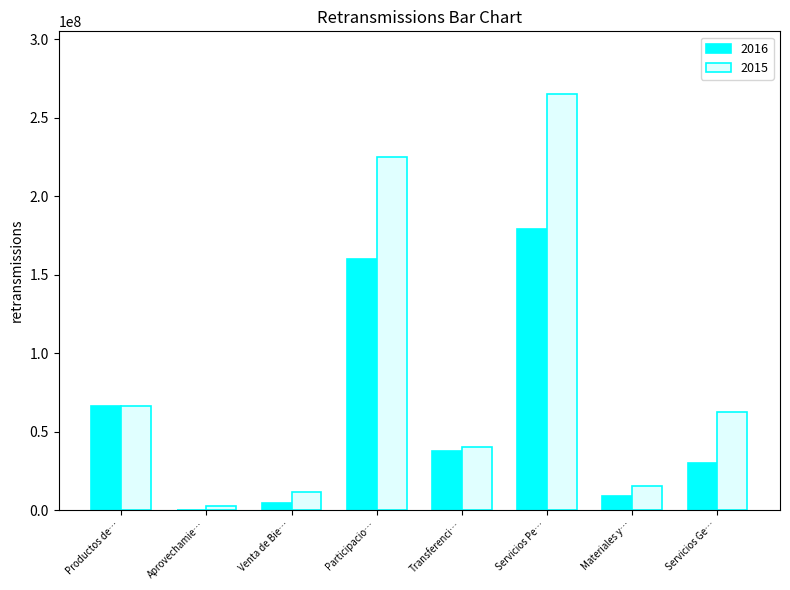

At which label does 2015 reach its peak?

Servicios Pe…